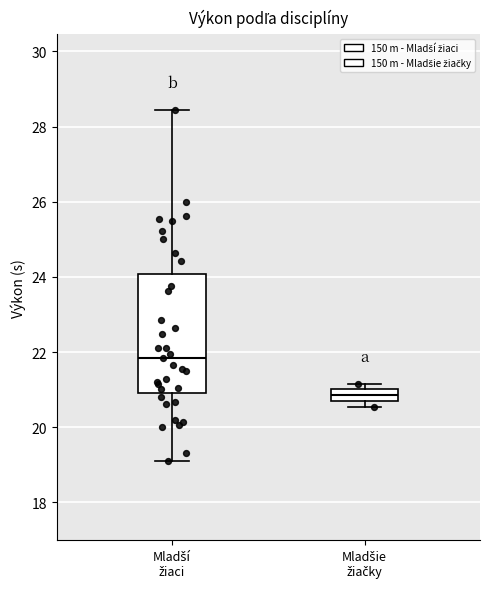

Which box has the highest median line?

Mladší žiaci